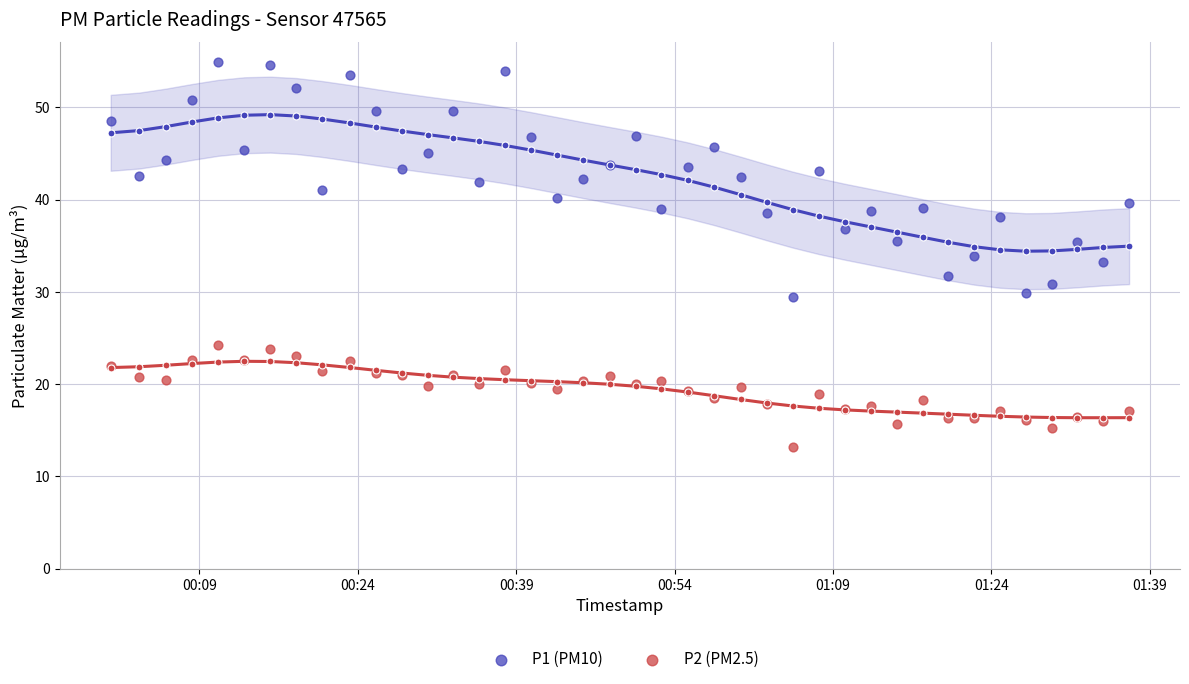

What are all the series names shown in the legend?

P1, P2